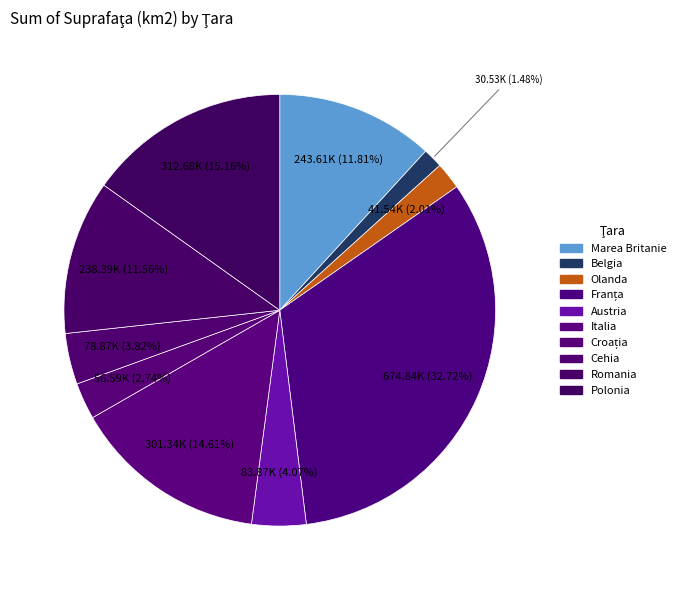

What percentage is the Austria slice, to the nearest percent?

4%